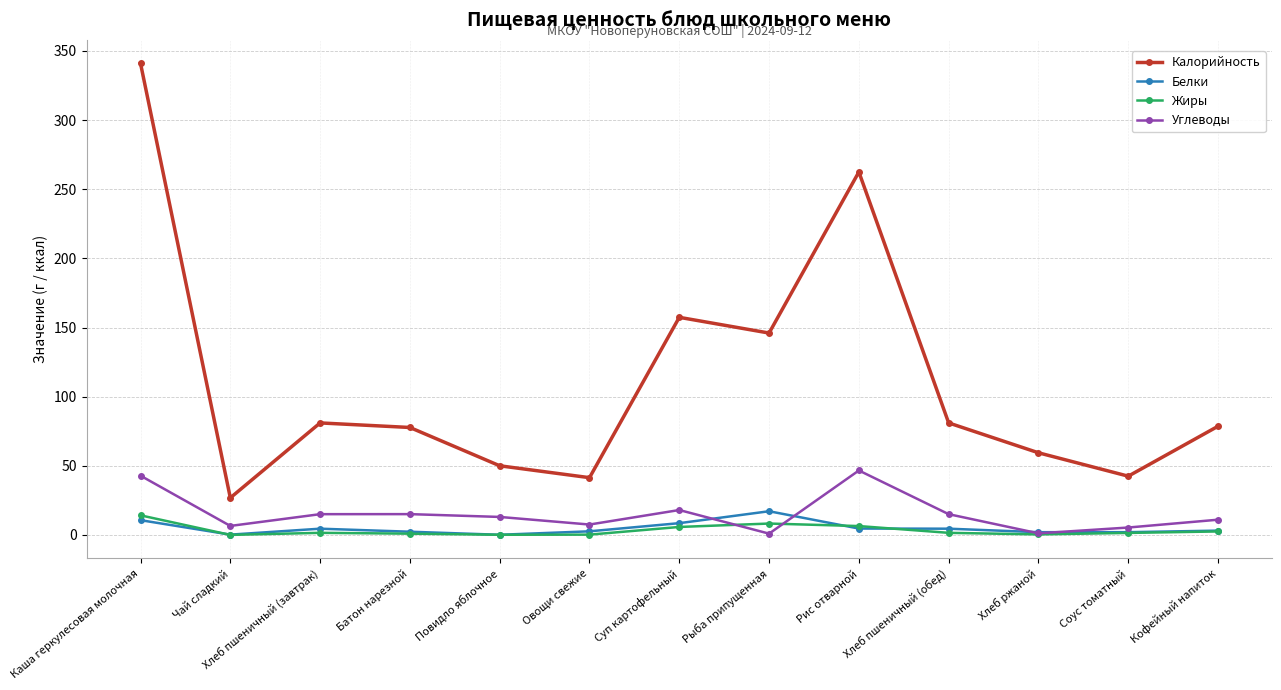

What is the sum of the Белки values at Батон нарезной and Кофейный напиток?

5.4